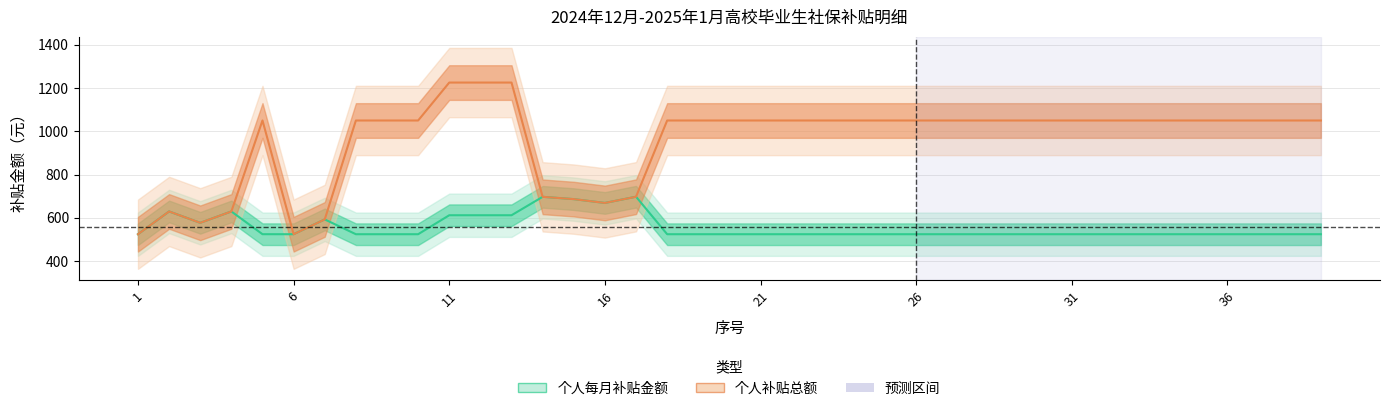

True or false: monthly_subsidy and total_subsidy cross at least once.

False